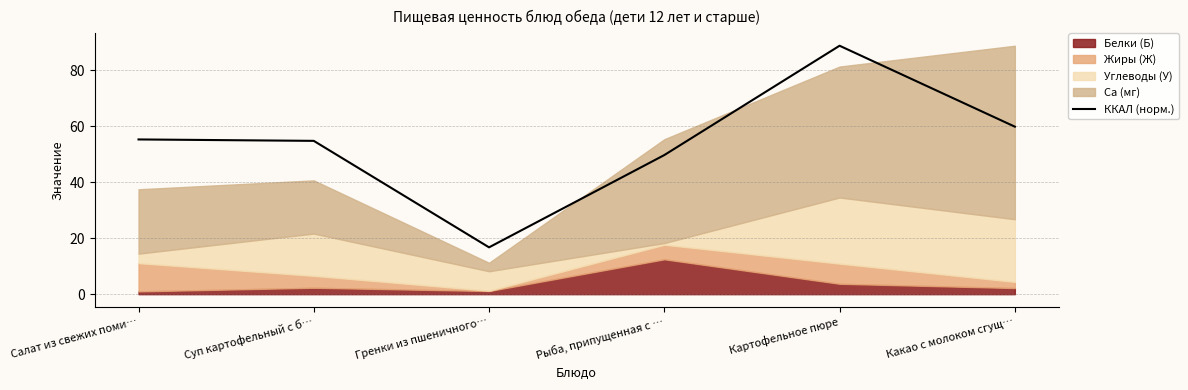

How many interior local peaks (higher than both neighbors) does the data have?

1